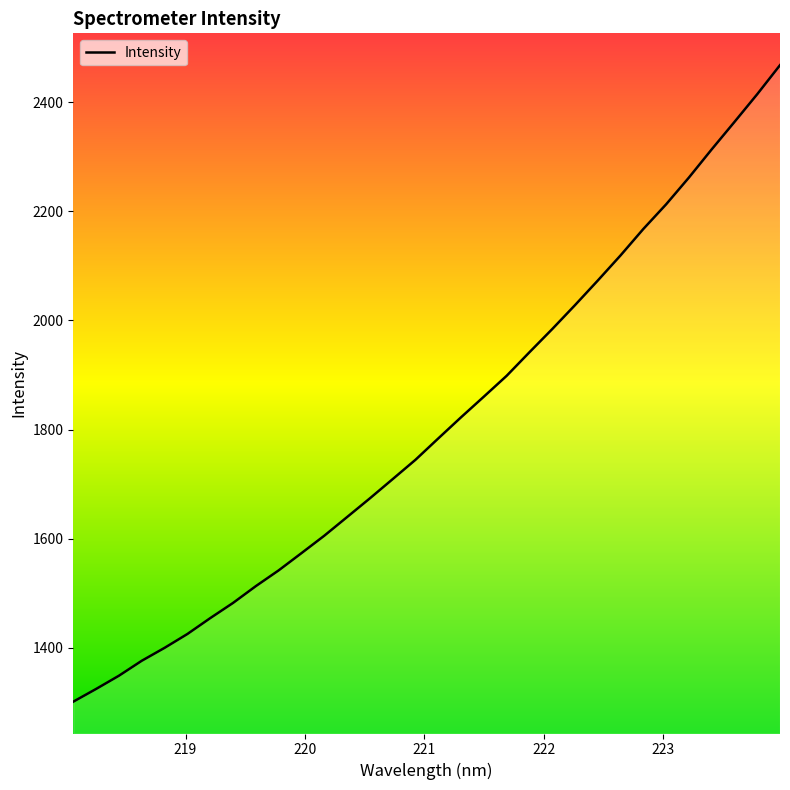

Does the chart have visible grid lines?

No